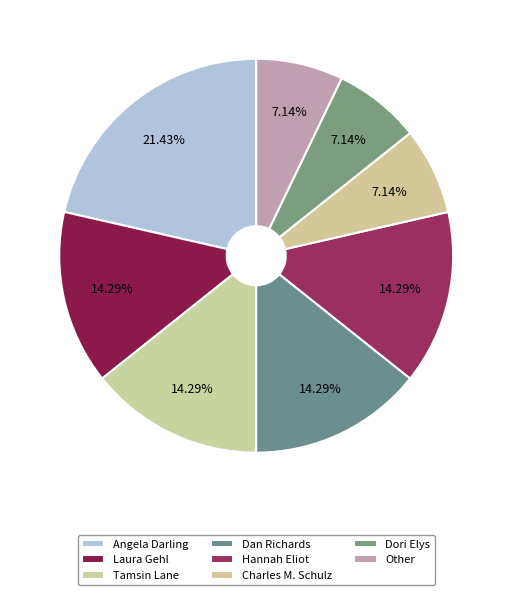

Does Other account for over 50% of the chart?

No